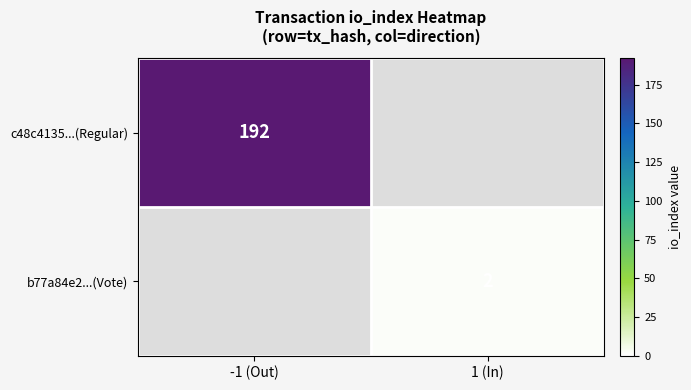

The b77a84e2...(Vote) series shows 2 at 1 (In). True or false?

True